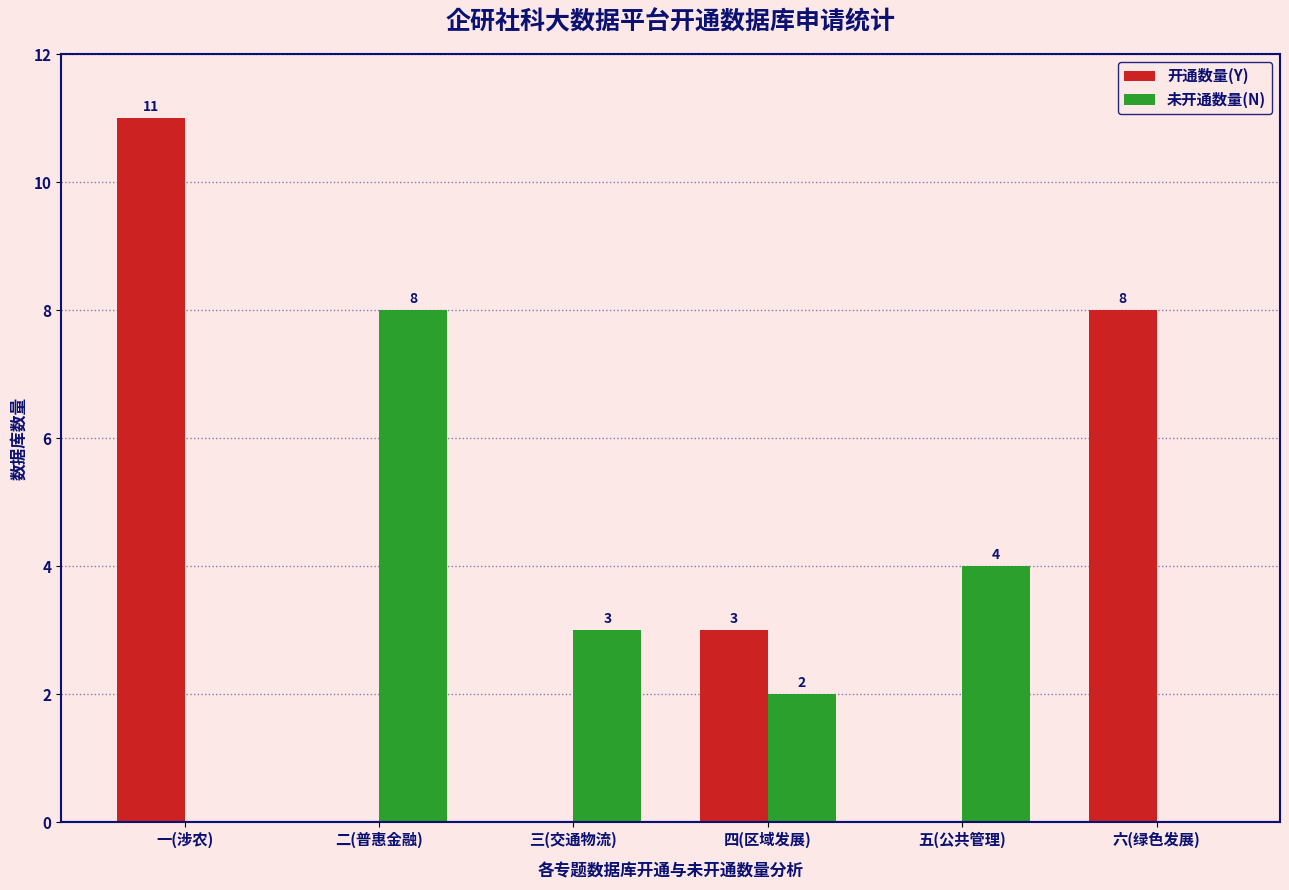

Is the value of 未开通数量(N) at 五(公共管理) greater than the value of 开通数量(Y) at 五(公共管理)?

Yes